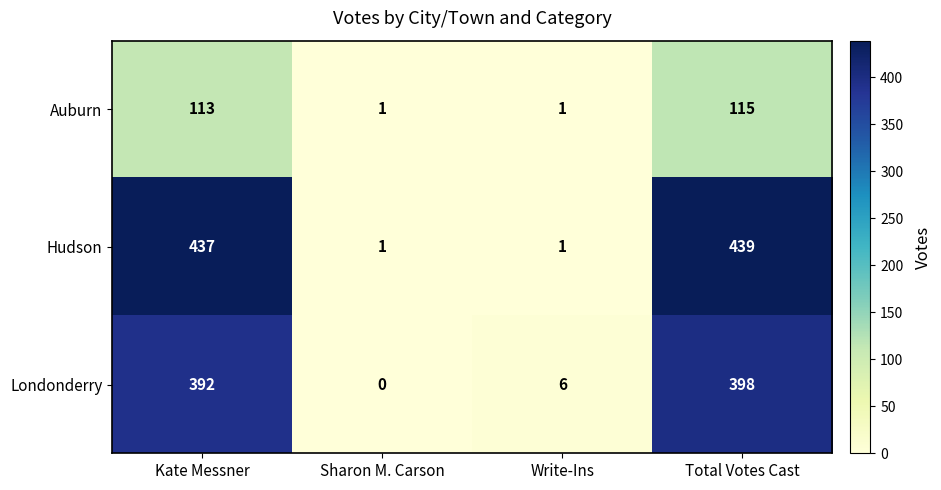

Which series changed the most between Kate Messner and Total Votes Cast?

Londonderry